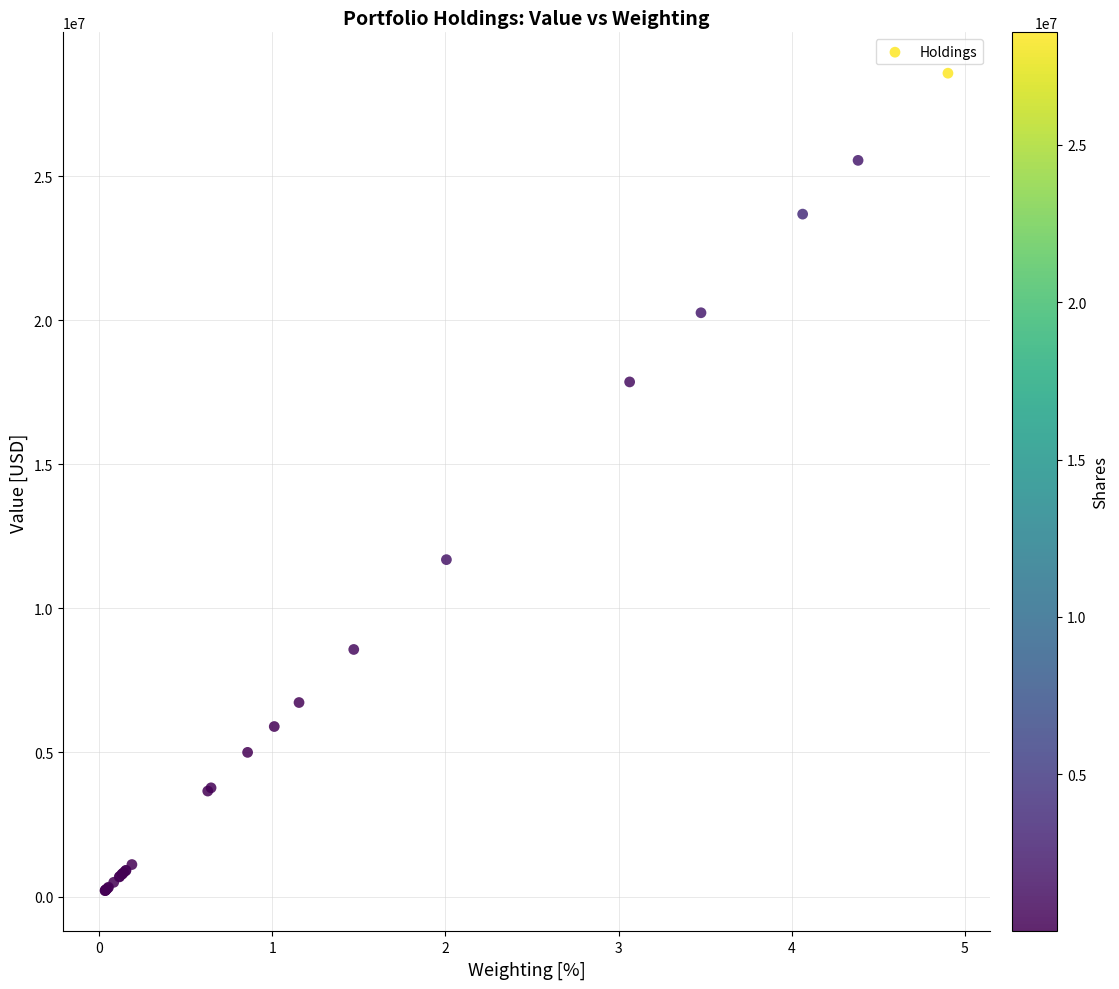

What Y value in the scatter plot is closest to 14392785?

11694000